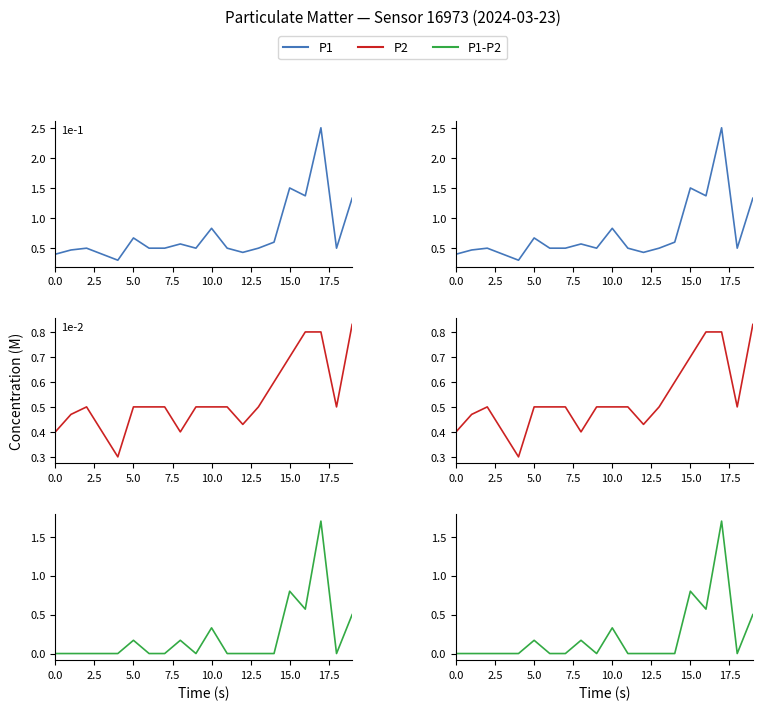

What is the difference between the maximum and minimum values in the P1-P2 series?

1.7